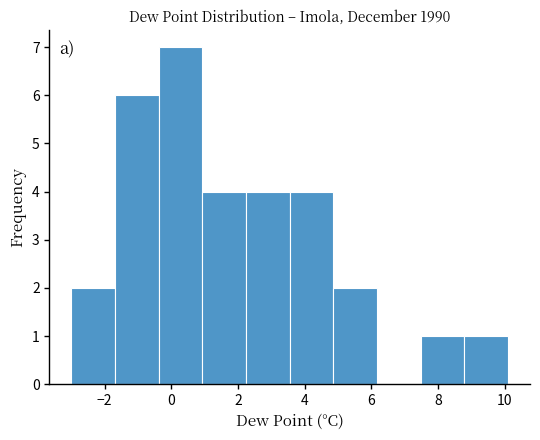

Reading left to right, list every bar in this chart as the range it spans on the x-axis followed by its height. Neither the bar edges nor the heights are printed on the chart, so give them approximately, as read against the axes.

-3.0 to -1.6: 2
-1.6 to -0.4: 6
-0.4 to 1.0: 7
1.0 to 2.2: 4
2.2 to 3.6: 4
3.6 to 4.8: 4
4.8 to 6.2: 2
6.2 to 7.4: 0
7.4 to 8.8: 1
8.8 to 10.2: 1